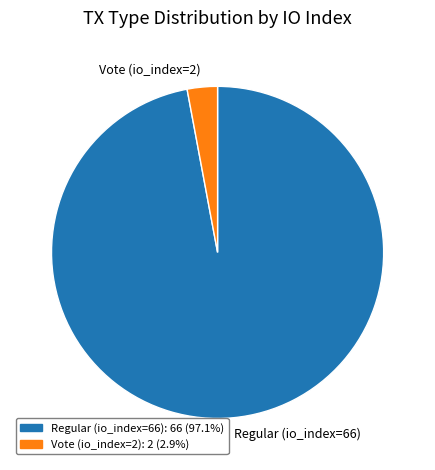

Is it true that Regular (io_index=66) is 97% of the pie?

True